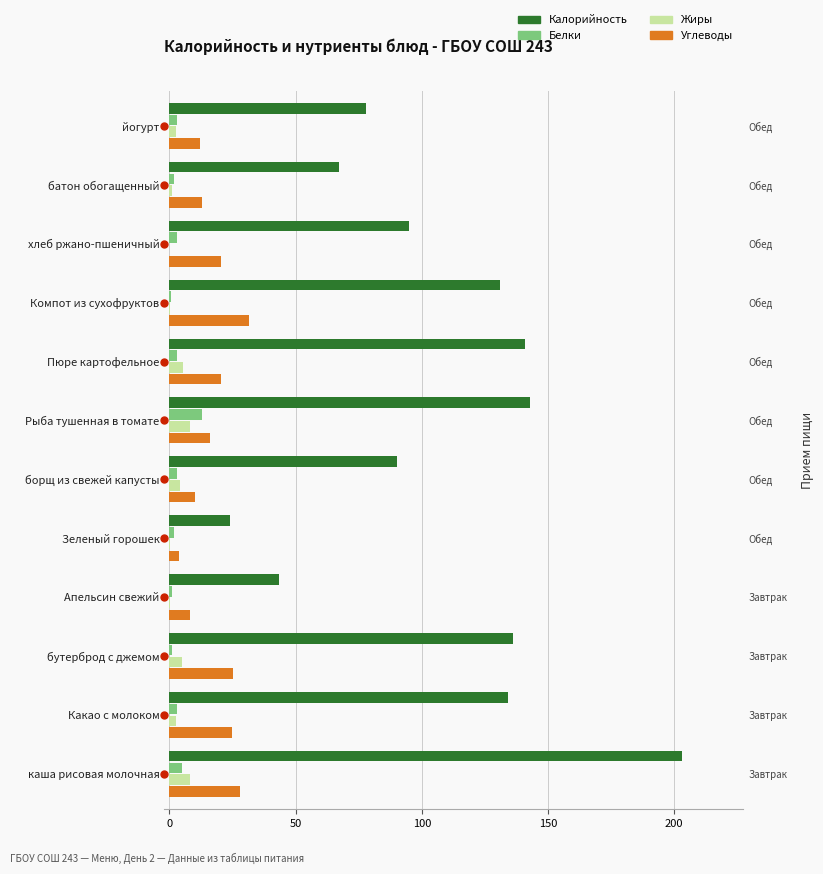

Between Какао с молоком and Апельсин свежий, which series saw the biggest shift?

Калорийность